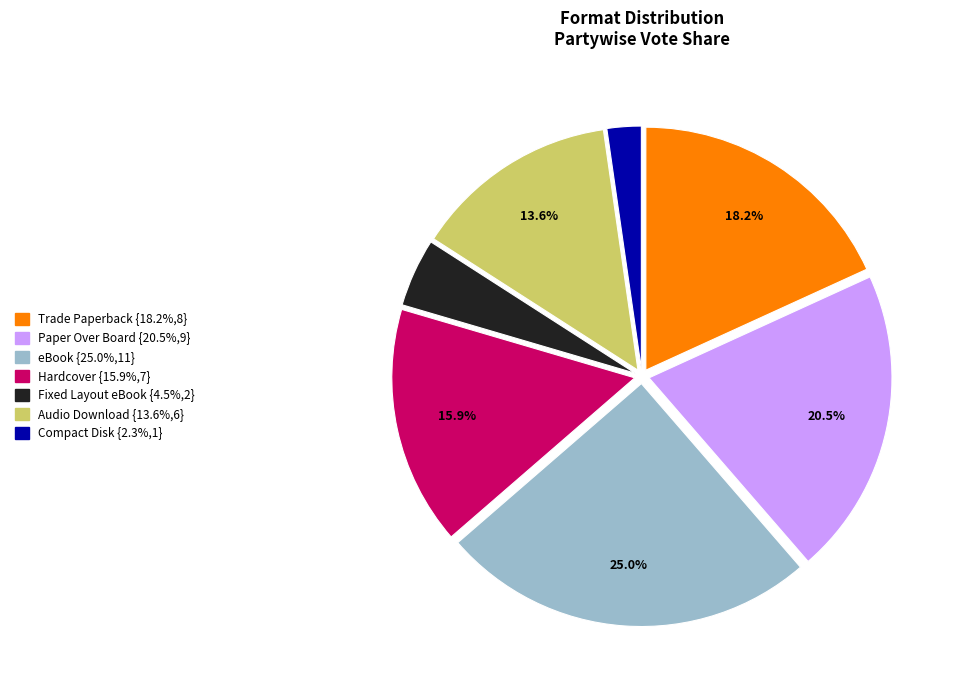

Which has a higher value, Fixed Layout eBook or Compact Disk?

Fixed Layout eBook